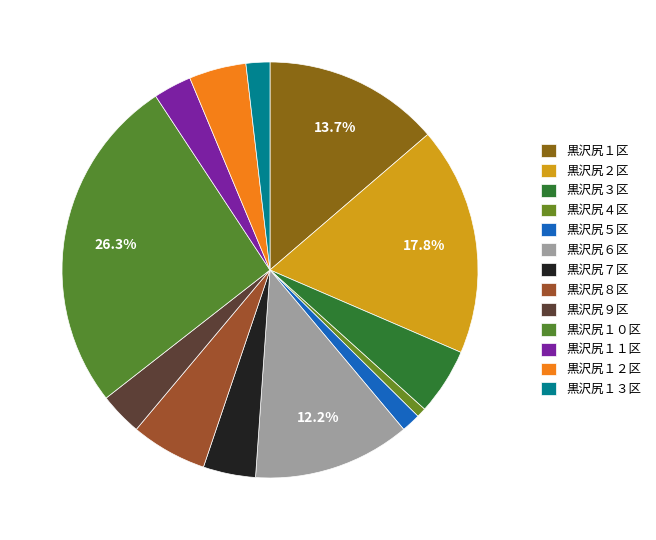

Which has a higher value, 黒沢尻３区 or 黒沢尻１３区?

黒沢尻３区